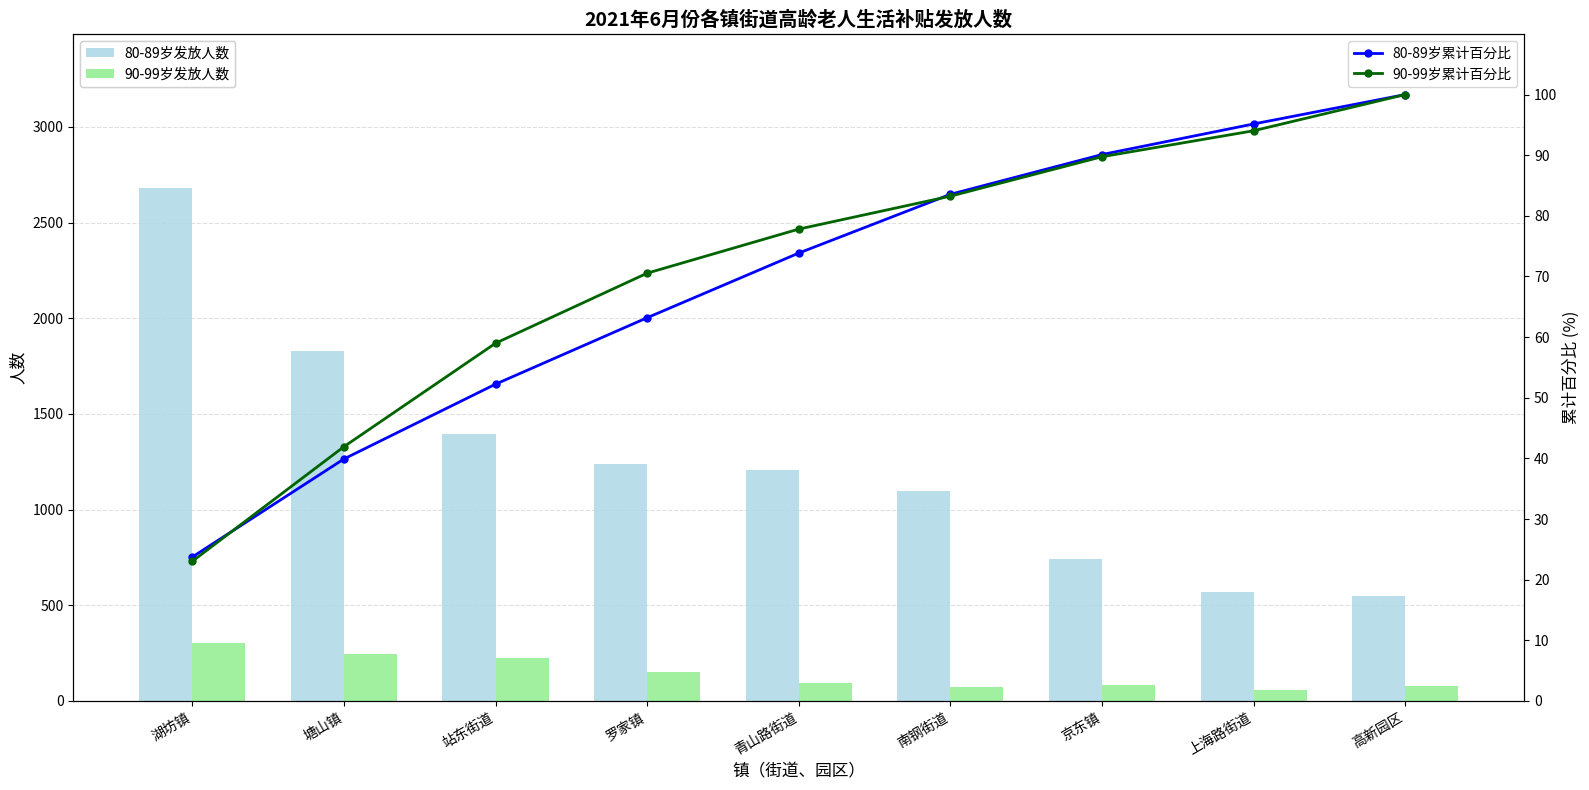

What is the total value across all series at 高新园区?

826.0